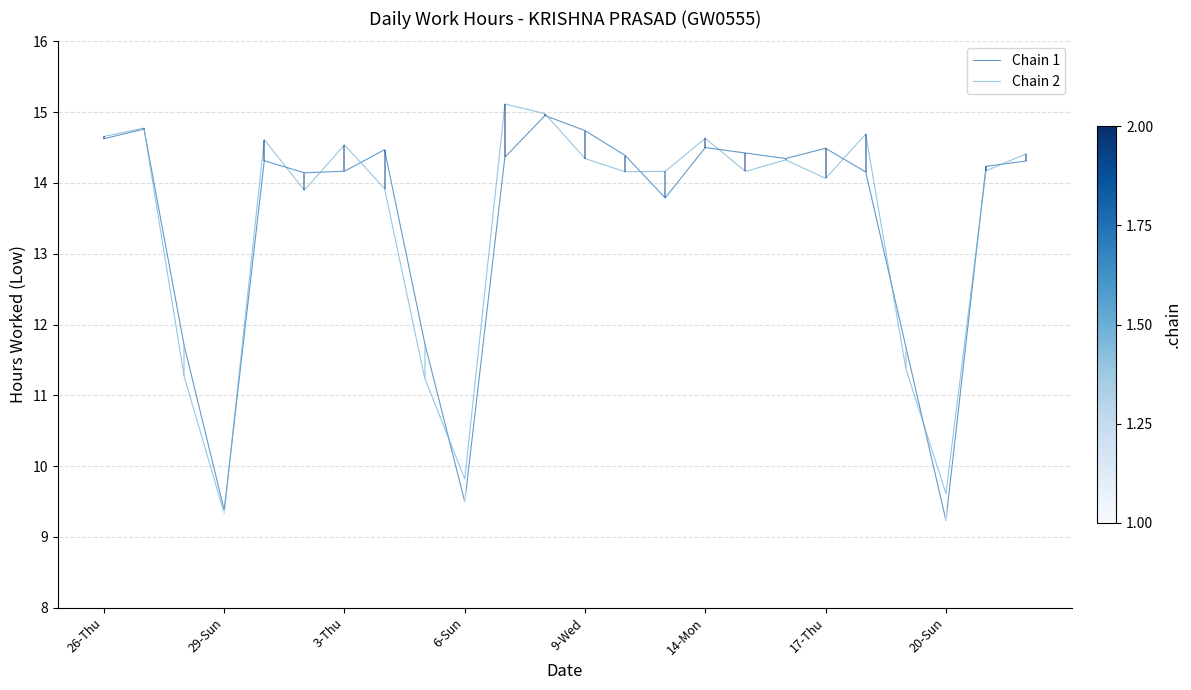

In Chain 1, how many points are higher than both neighbors (excluding endpoints)?

6